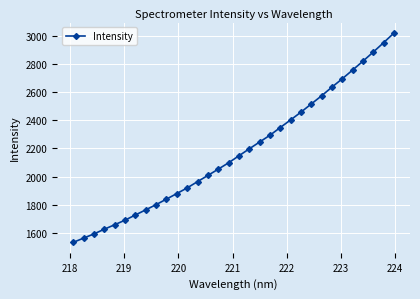

What is the value of the 25th point from the left?

2573.0